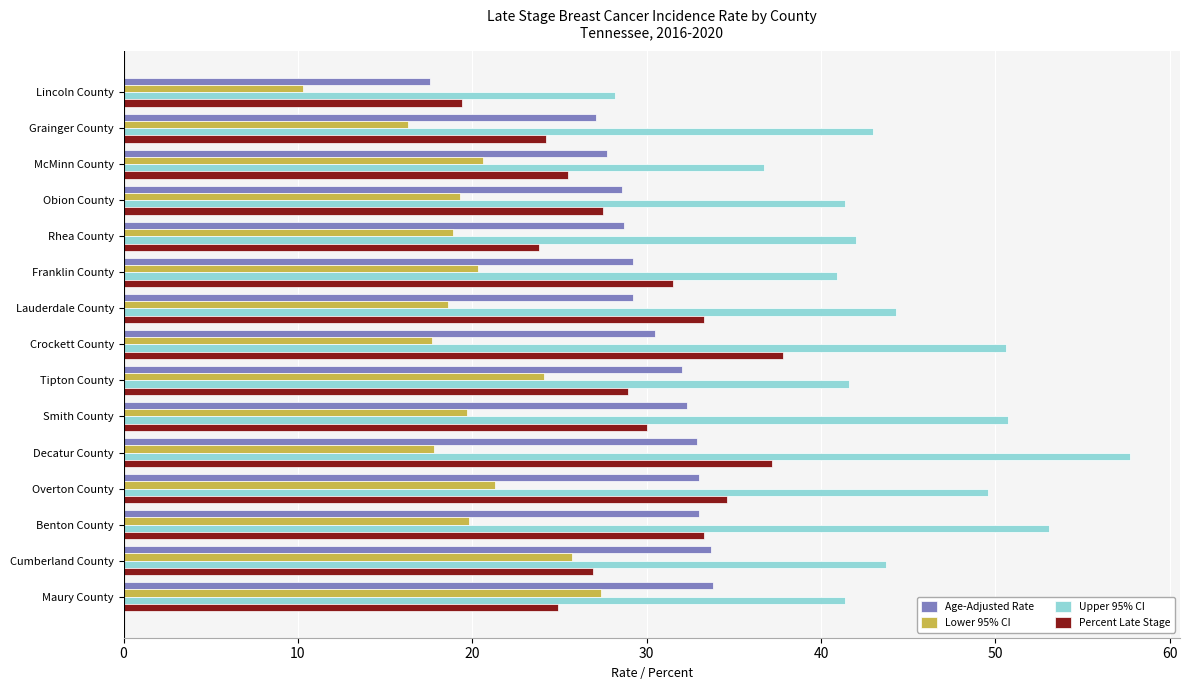

How many values in the Percent Late Stage series exceed 28?

8